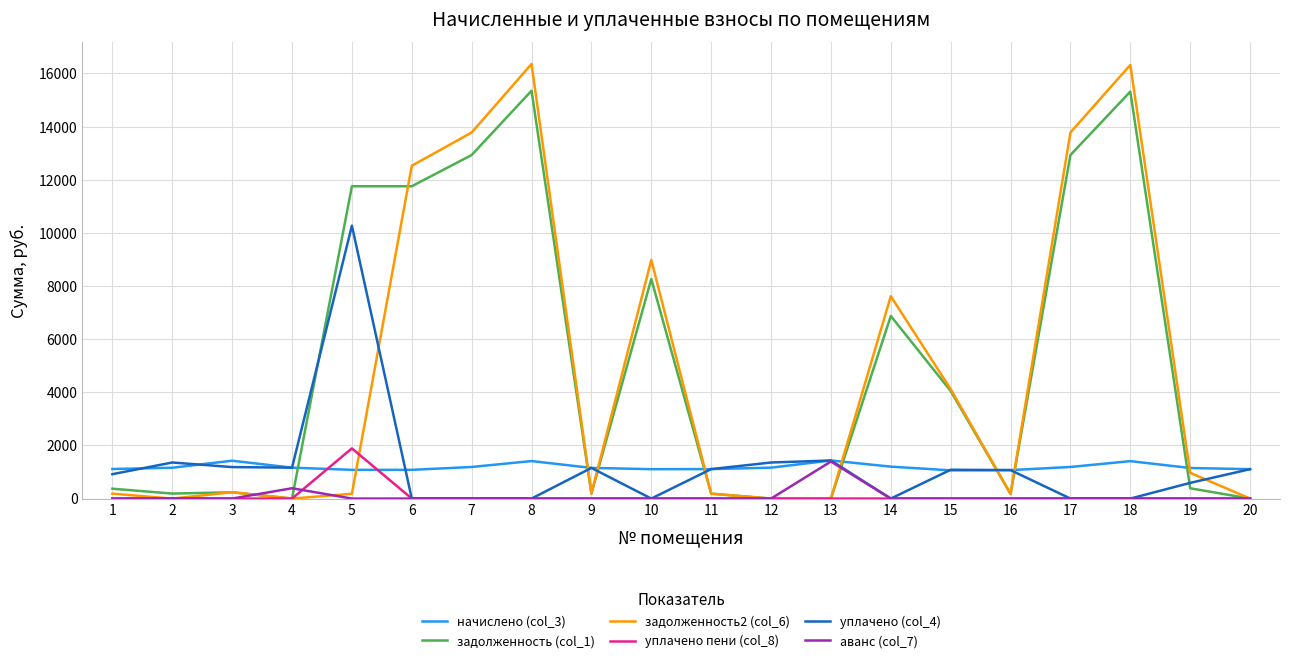

Which series has the widest spread of values?

задолженность2 (col_6)